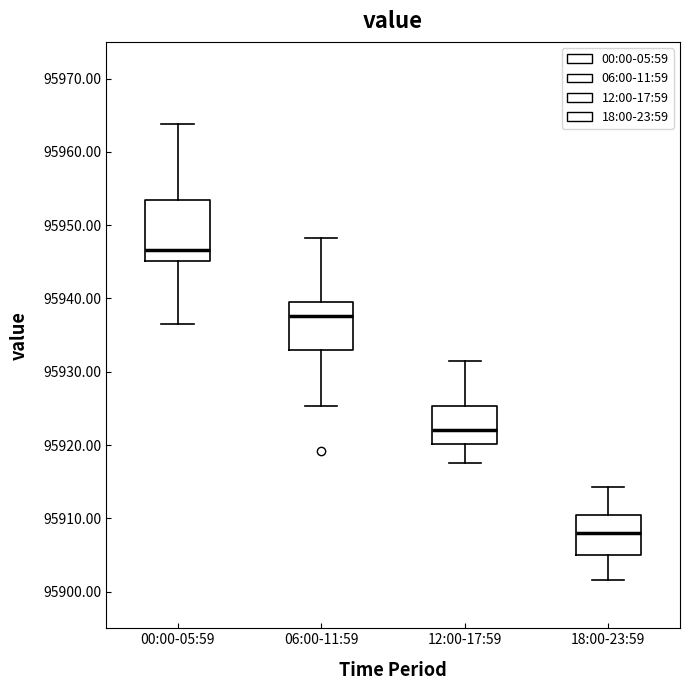

Which box's median line is the highest?

00:00-05:59